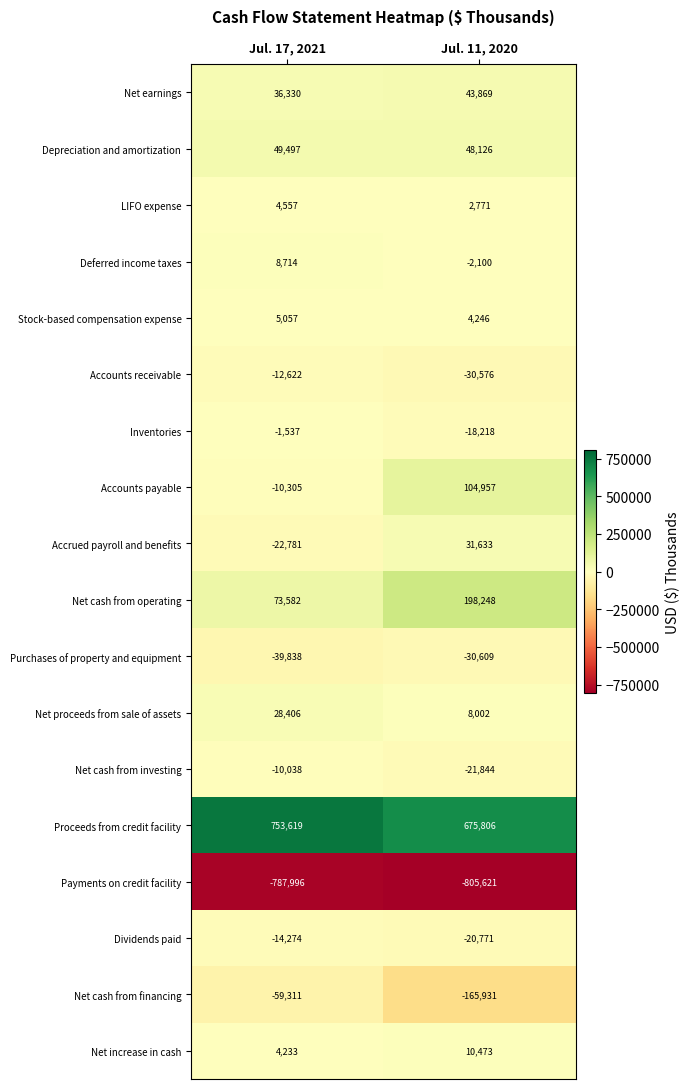

Read the Inventories value at Jul. 11, 2020, to the nearest 50.

-18200